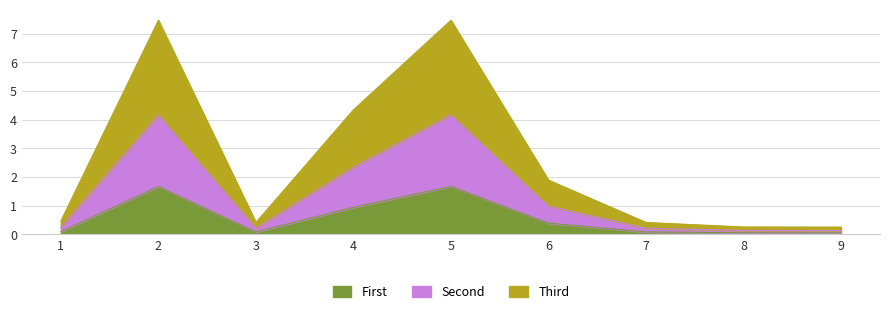

Reading left to right, what are all the values shown in this chart?

First: 1=0.1	2=1.7	3=0.1	4=0.9	5=1.7	6=0.4	7=0.1	8=0.1	9=0.1
Second: 1=0.2	2=4.2	3=0.2	4=2.3	5=4.2	6=1.0	7=0.2	8=0.1	9=0.1
Third: 1=0.5	2=7.5	3=0.4	4=4.3	5=7.5	6=1.9	7=0.4	8=0.3	9=0.3